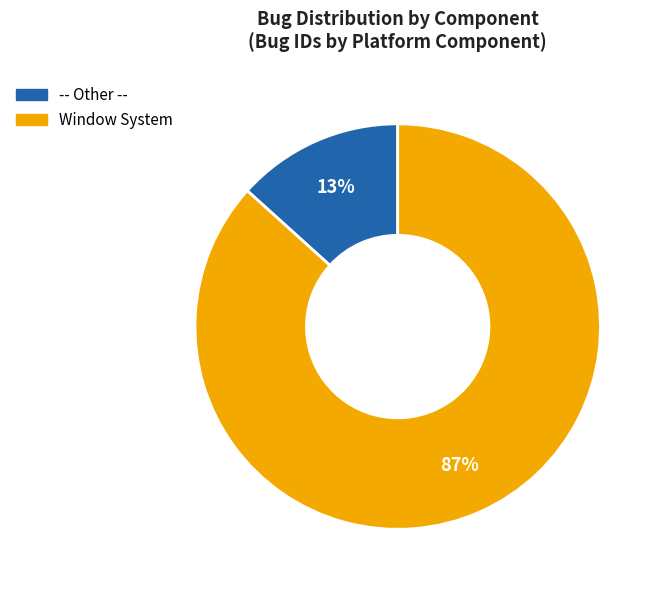

Combined, do Window System and -- Other -- account for over 50%?

Yes